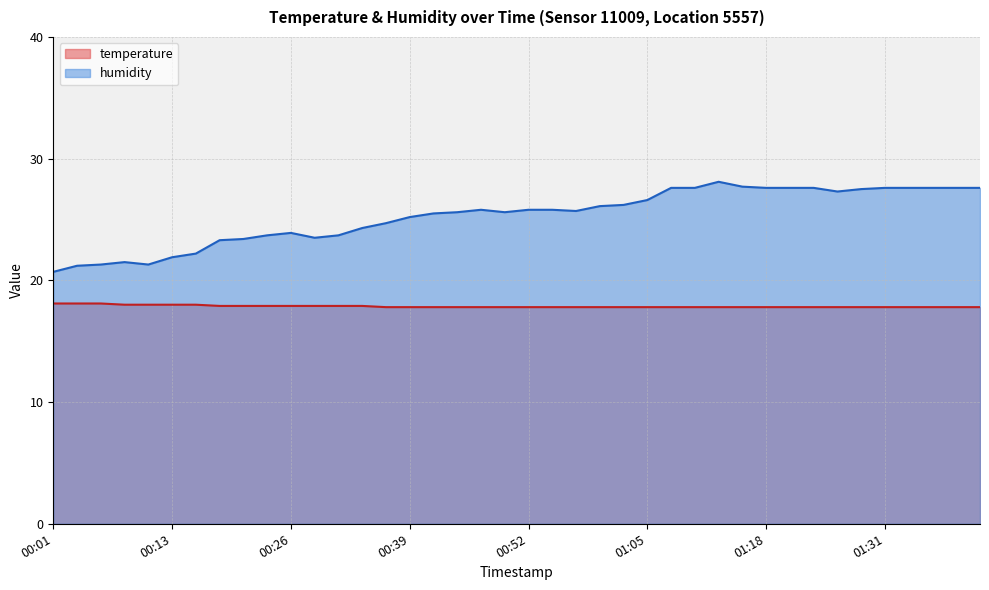

Reading left to right, transcribe all the data shown in this chart.

temperature: 18.1	18.1	18.1	18.0	18.0	18.0	18.0	17.9	17.9	17.9	17.9	17.9	17.9	17.9	17.8	17.8	17.8	17.8	17.8	17.8	17.8	17.8	17.8	17.8	17.8	17.8	17.8	17.8	17.8	17.8	17.8	17.8	17.8	17.8	17.8	17.8	17.8	17.8	17.8	17.8
humidity: 20.7	21.2	21.3	21.5	21.3	21.9	22.2	23.3	23.4	23.7	23.9	23.5	23.7	24.3	24.7	25.2	25.5	25.6	25.8	25.6	25.8	25.8	25.7	26.1	26.2	26.6	27.6	27.6	28.1	27.7	27.6	27.6	27.6	27.3	27.5	27.6	27.6	27.6	27.6	27.6